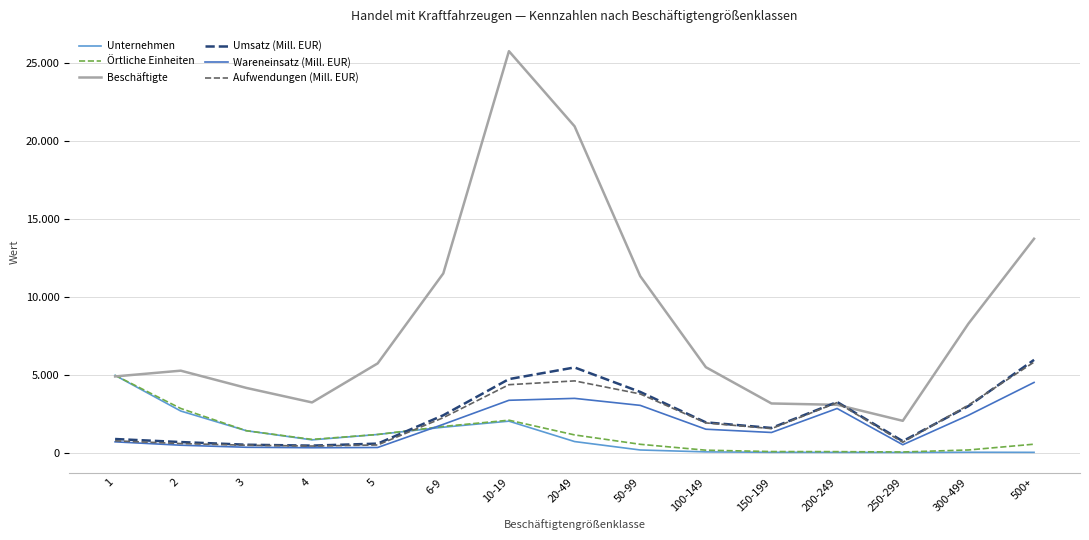

Reading left to right, what are all the values shown in this chart?

Unternehmen: 4960	2668	1403	816	1162	1629	2017	708	167	45	18	14	8	22	15
Örtliche Einheiten: 4960	2832	1403	847	1162	1679	2079	1134	532	154	66	61	39	168	539
Beschäftigte: 4888	5258	4151	3220	5725	11501	25767	20945	11328	5482	3153	3067	2039	8275	13726
Umsatz (Mill. EUR): 871	676	504	447	575	2396	4717	5465	3894	1940	1581	3247	732	2984	5952
Wareneinsatz (Mill. EUR): 690	473	341	312	327	1814	3357	3480	3031	1500	1291	2831	504	2396	4503
Aufwendungen (Mill. EUR): 756	579	473	420	489	2241	4358	4602	3764	1906	1538	3210	662	3046	5809